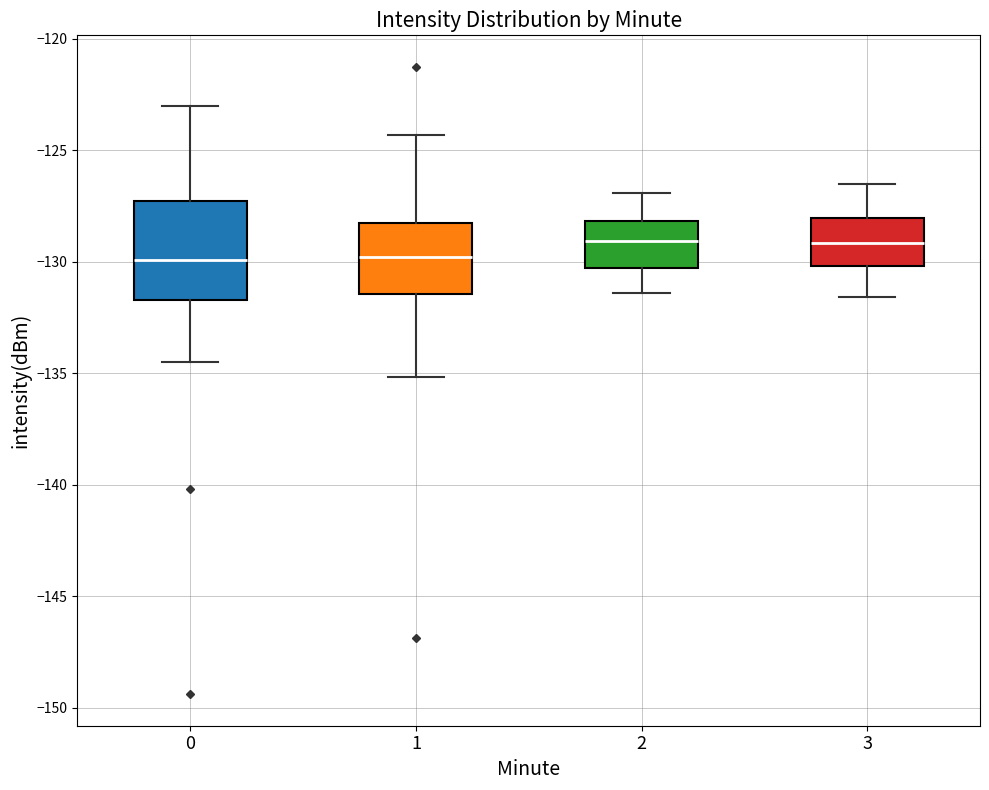

Reading left to right, transcribe this box plot: for each box, give where its median line is, the range the box spans, and where its two whiskers end, as read against the y-axis. The values are not printed on the chart, so give them approximately, as read against the axis.

0: median -130.0, box -131.5 to -127.5, whiskers -134.5 to -123.0
1: median -130.0, box -131.5 to -128.0, whiskers -135.0 to -124.5
2: median -129.0, box -130.5 to -128.0, whiskers -131.5 to -127.0
3: median -129.0, box -130.0 to -128.0, whiskers -131.5 to -126.5